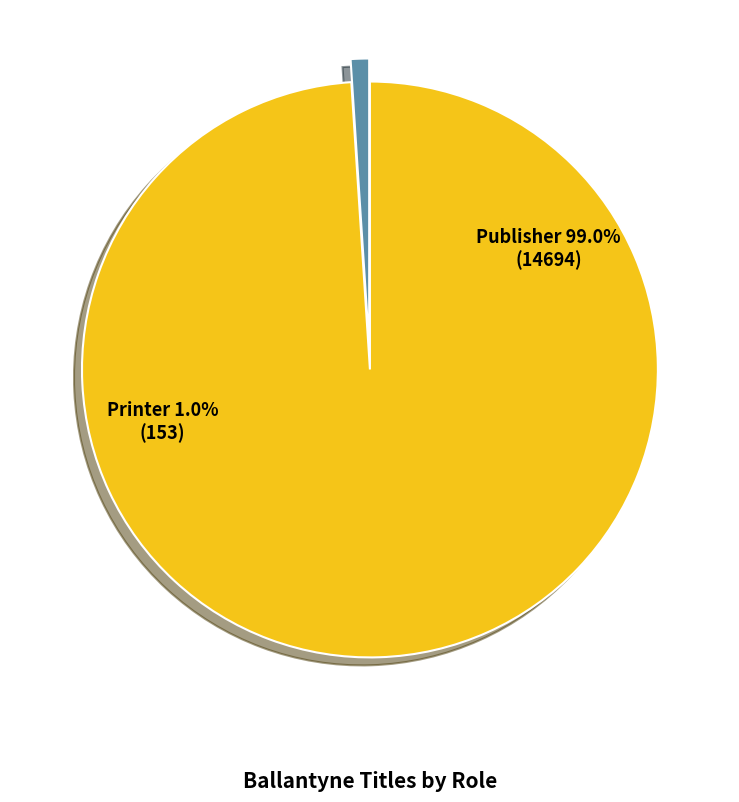

What is the smallest slice in the pie chart?

Printer